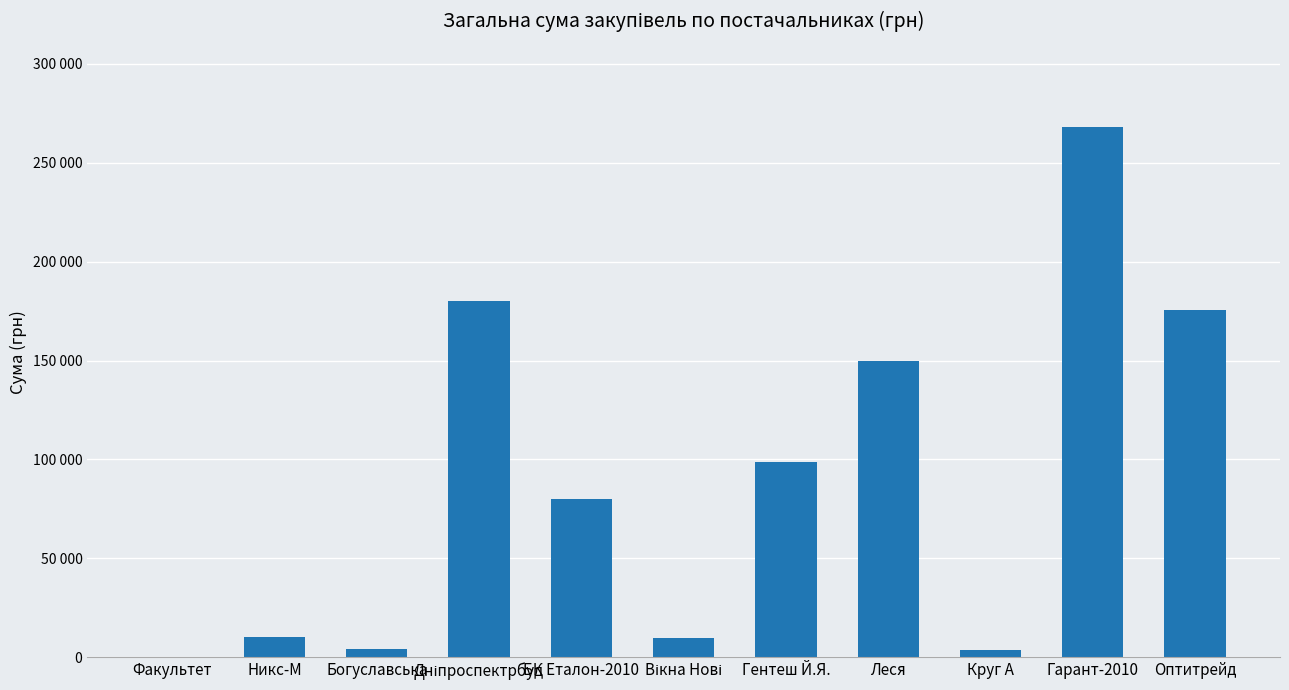

The value at Никс-М is 10161.0. True or false?

True